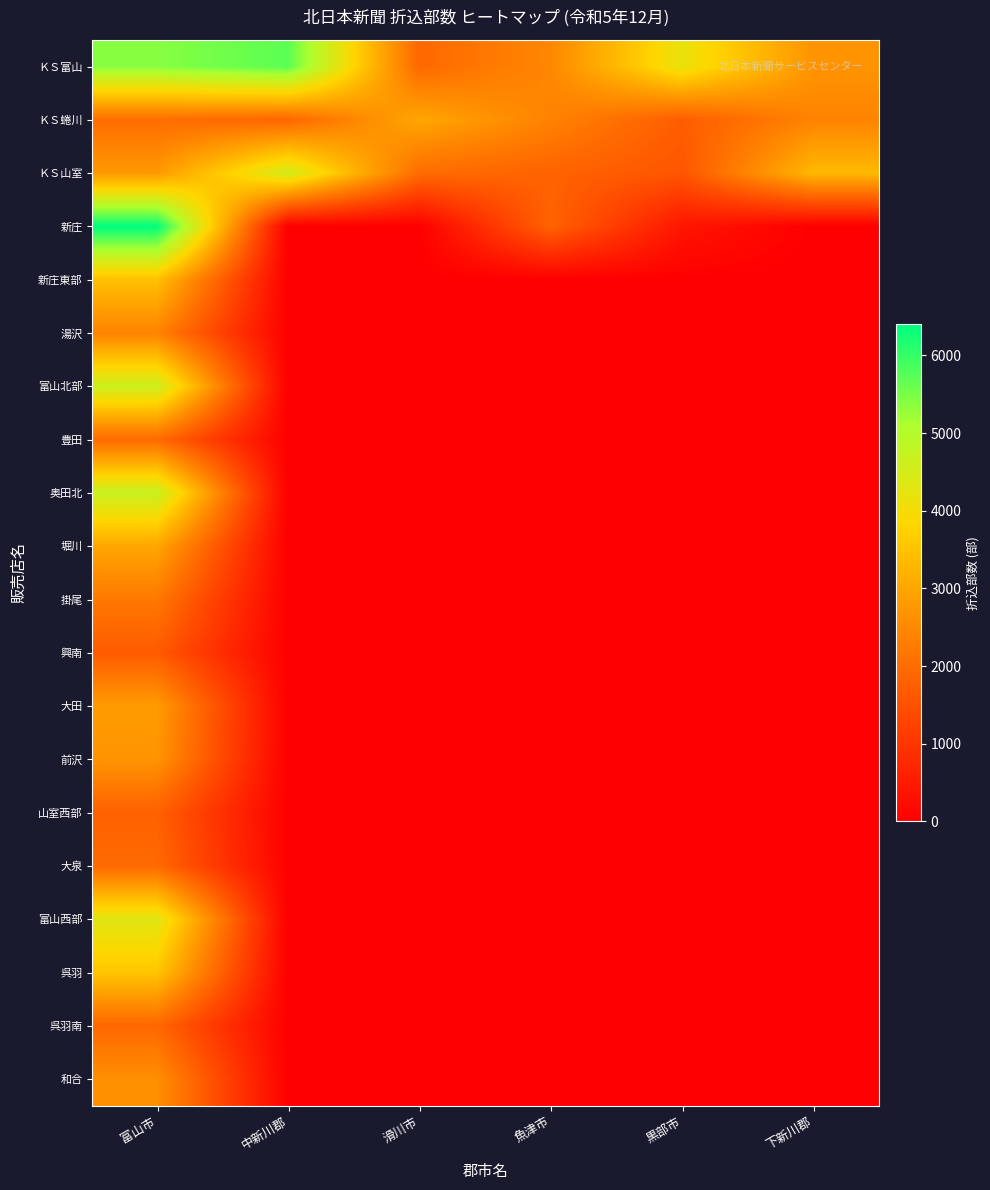

Between 黒部市 and 滑川市, which is larger?

黒部市